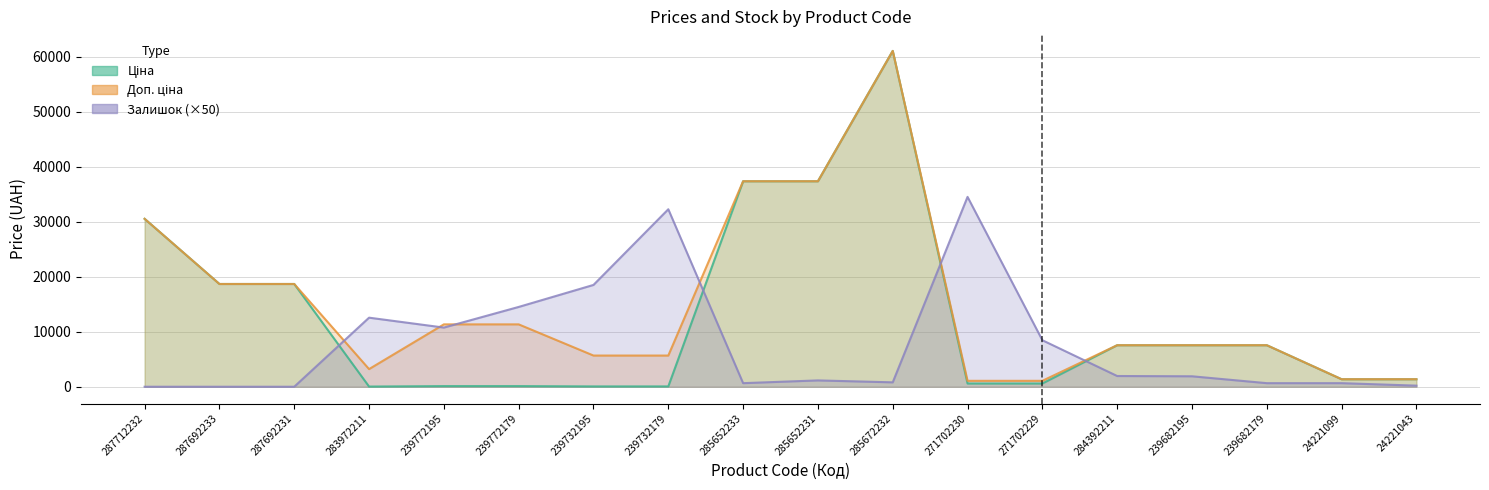

How many values in the Залишок series are below 1900?

9